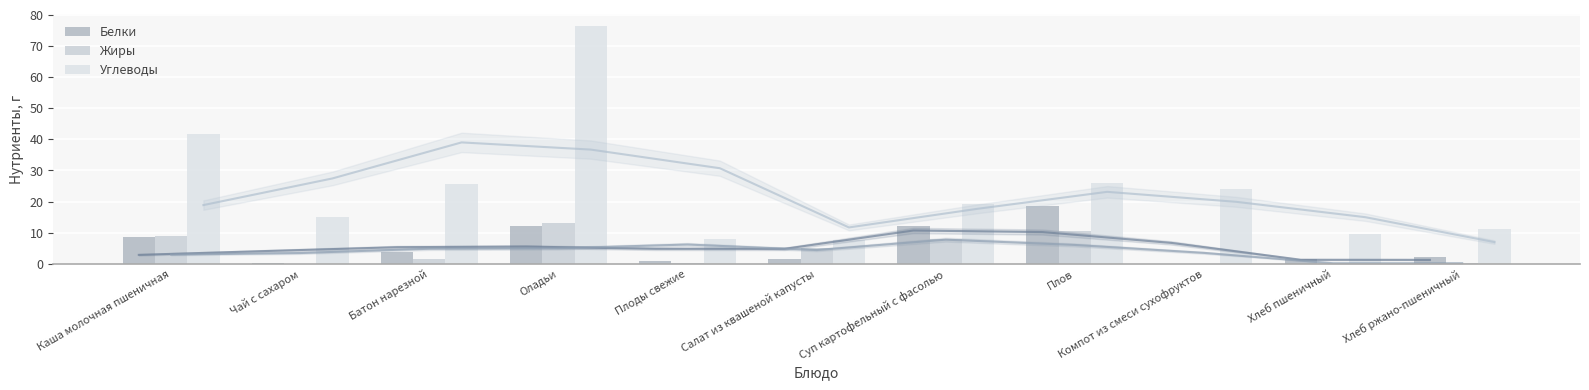

Rank the series at Хлеб пшеничный from lowest to highest value.

Жиры, Белки, Углеводы